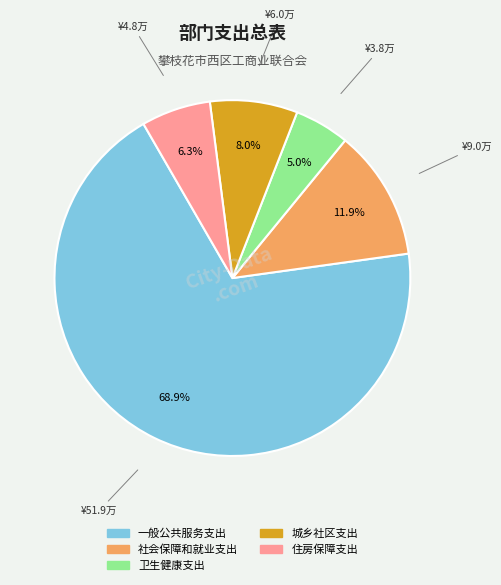

What is the ratio of the value at 卫生健康支出 to the value at 城乡社区支出?

0.6